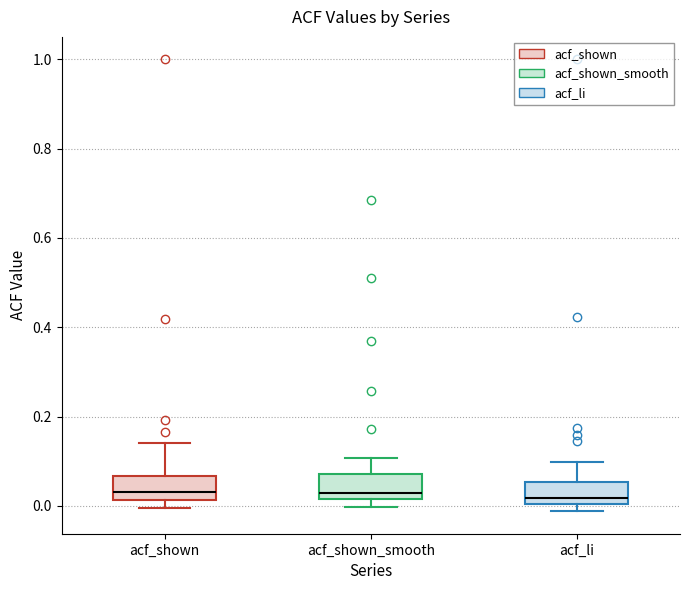

Reading left to right, read every box against the y-axis: the position of its median line, the range the box covers, and the ends of its whiskers. The values are not printed on the chart, so give them approximately, as read against the axis.

acf_shown: median 0.04, box 0.02 to 0.06, whiskers 0.00 to 0.14
acf_shown_smooth: median 0.02 (just above the box's lower edge), box 0.02 to 0.08, whiskers 0.00 to 0.10
acf_li: median 0.02, box 0.00 to 0.06, whiskers -0.02 to 0.10